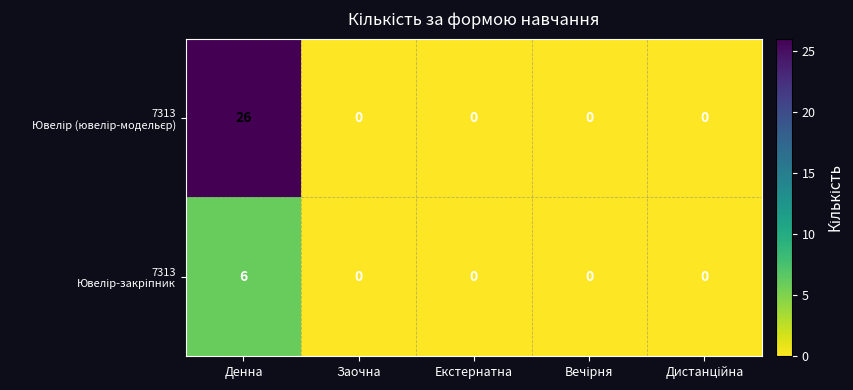

At which category does the chart reach its peak across all series?

Денна